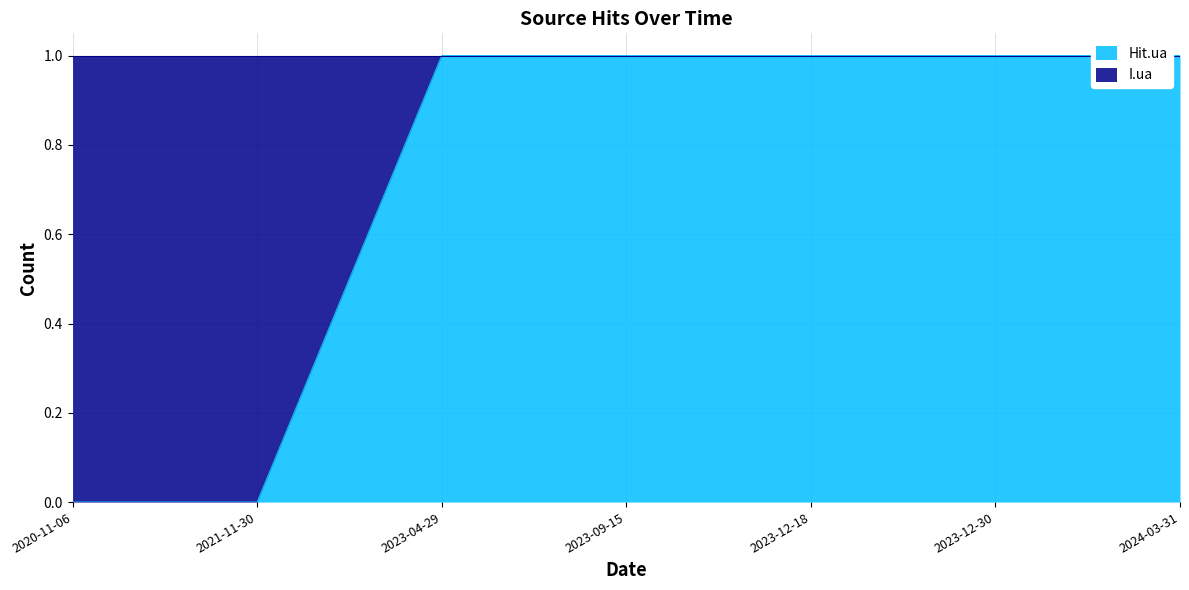

Reading left to right, extract all data points from this chart.

0	0	1	1	1	1	1